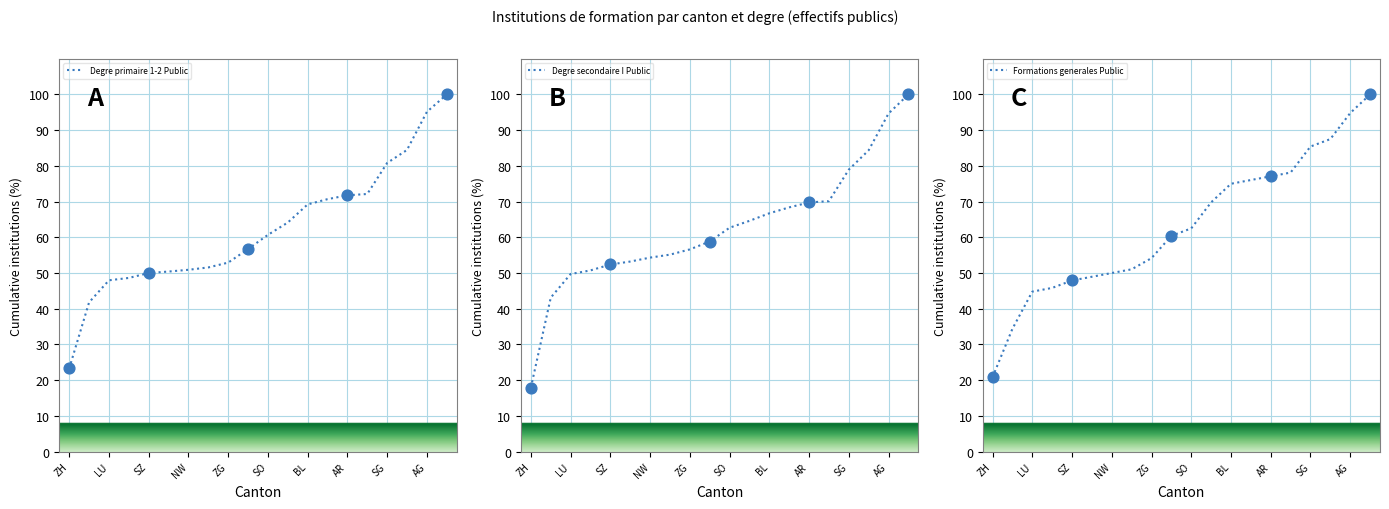

What are all the series names shown in the legend?

Degre primaire 1-2 Public, Degre secondaire I Public, Formations generales Public